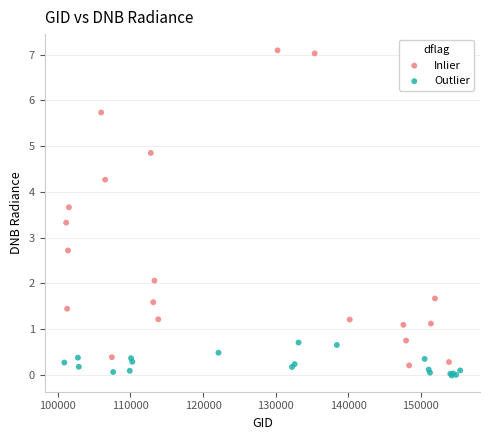

Which series has the largest Y range (max minus min)?

Inlier